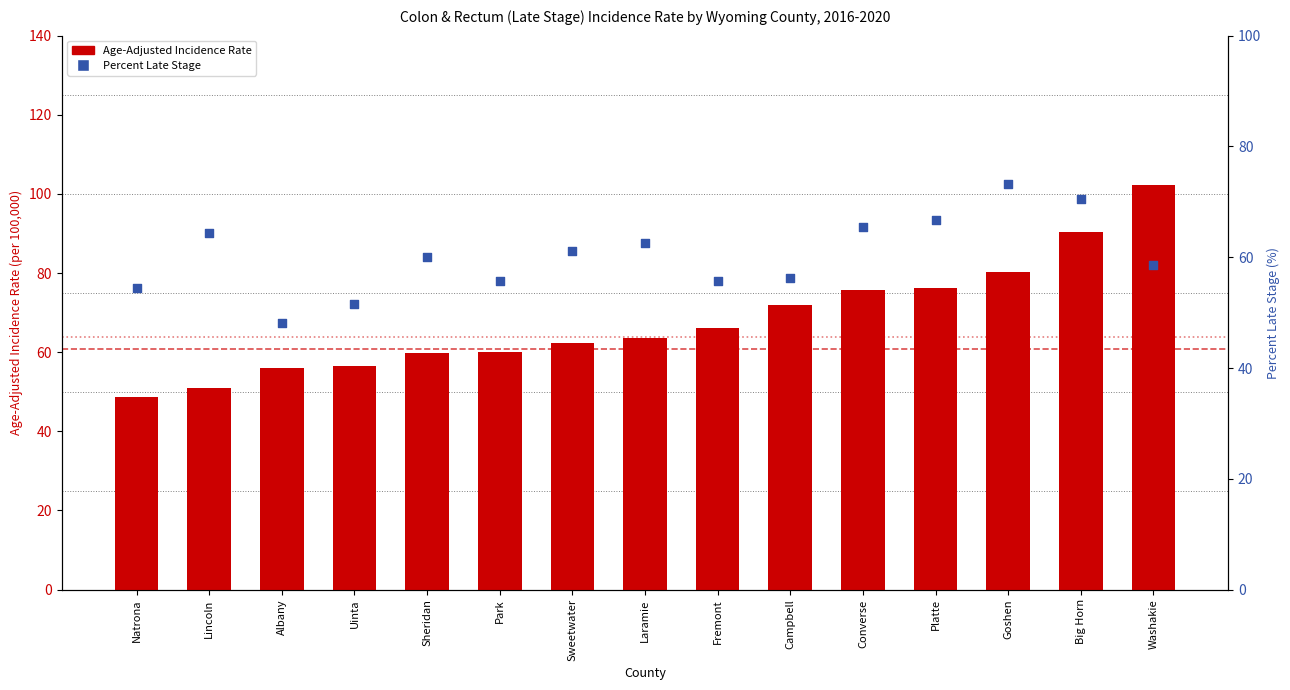

Which series has the largest total across all categories?

Age-Adjusted Incidence Rate